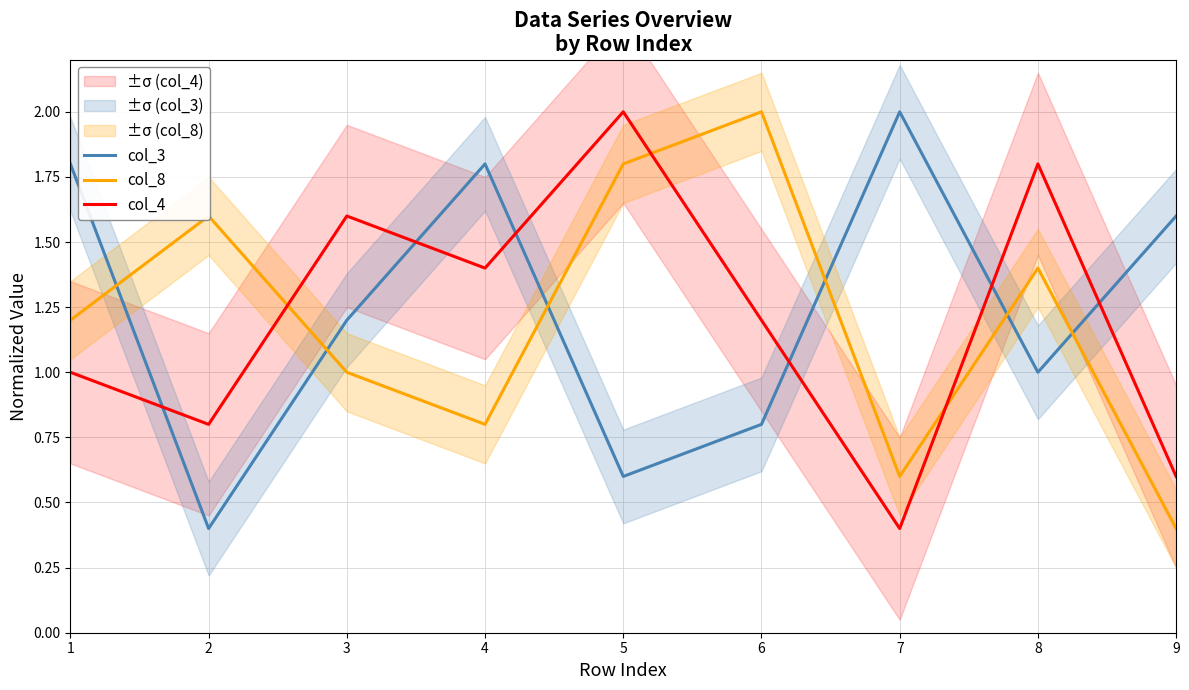

What is the value of the col_4 point at the 4th from the left?

1.4